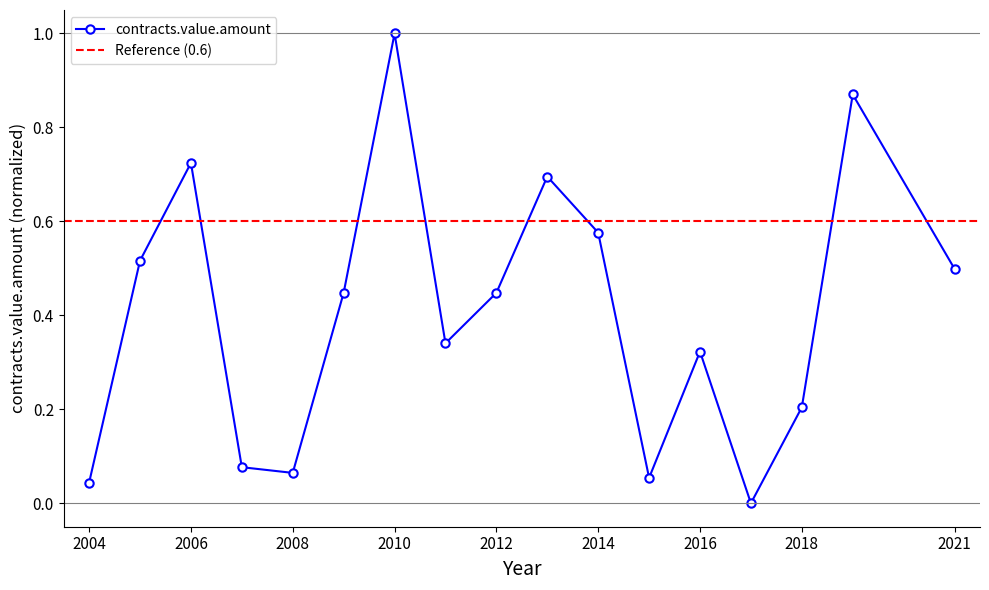

What is the difference between the second highest and second lowest values?

0.8